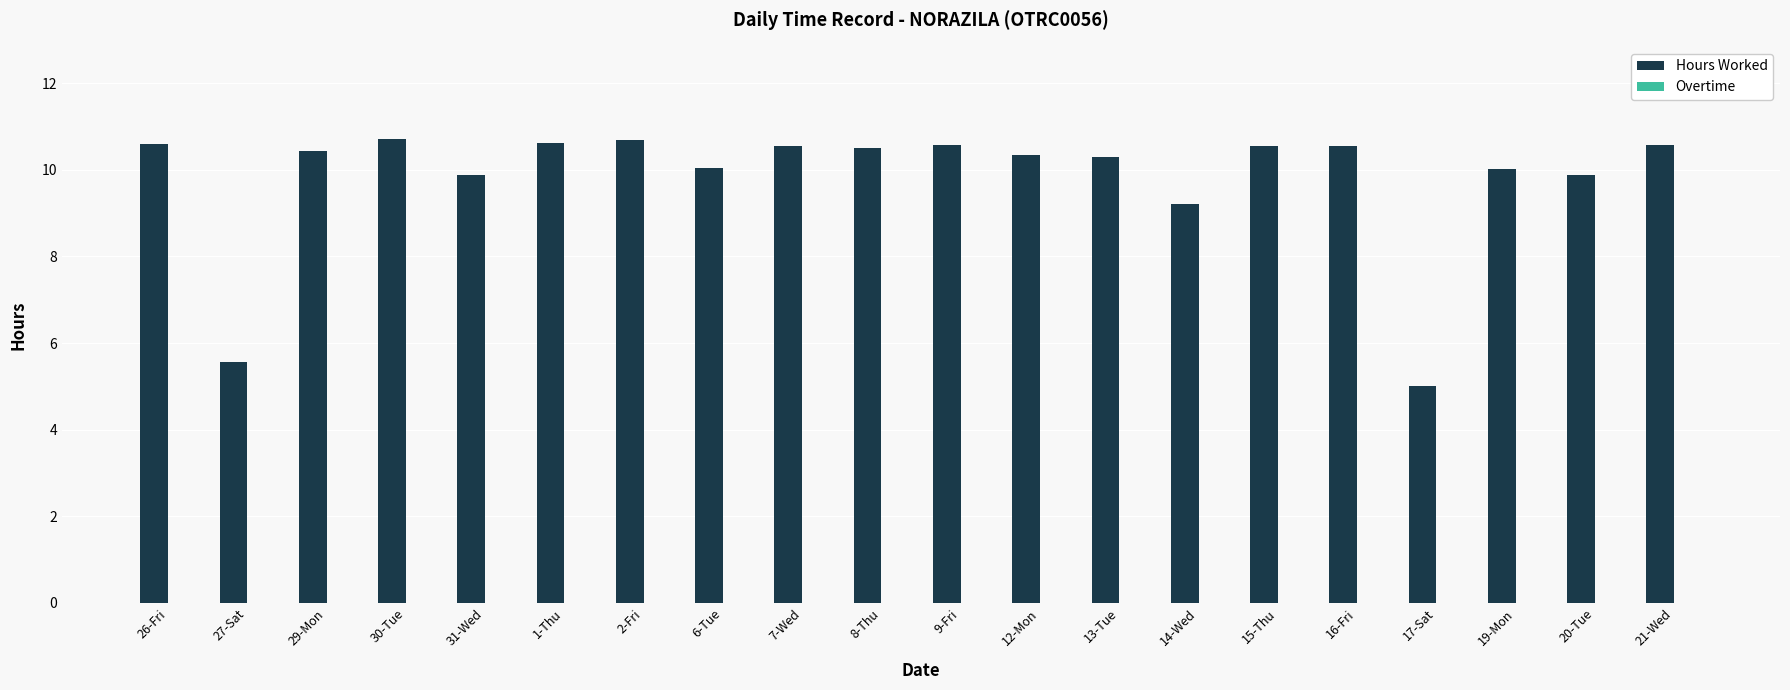

Which series has the largest total across all categories?

Hours Worked